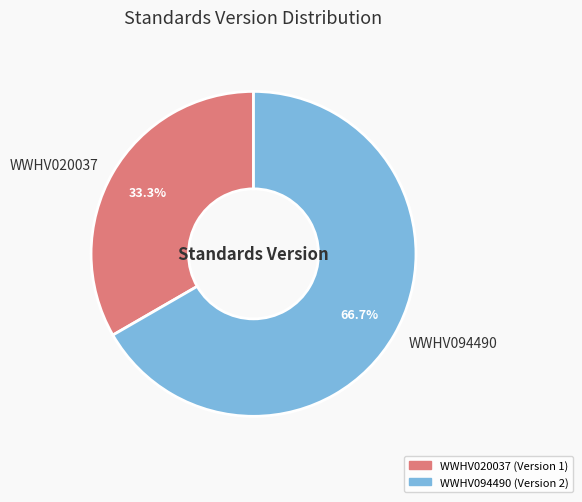

How many slices are in this pie chart?

2